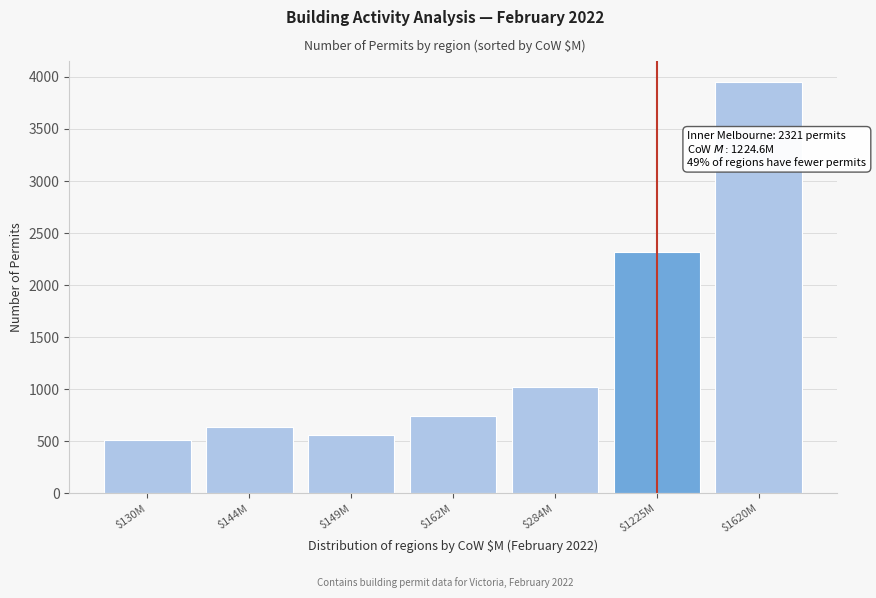

Reading right to left, extract all data points from this chart.

3955	2321	1023	746	560	639	510